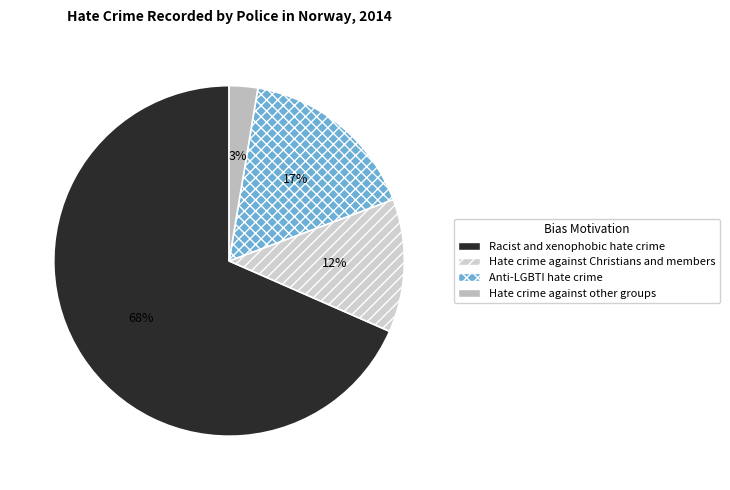

How many slices are in this pie chart?

4